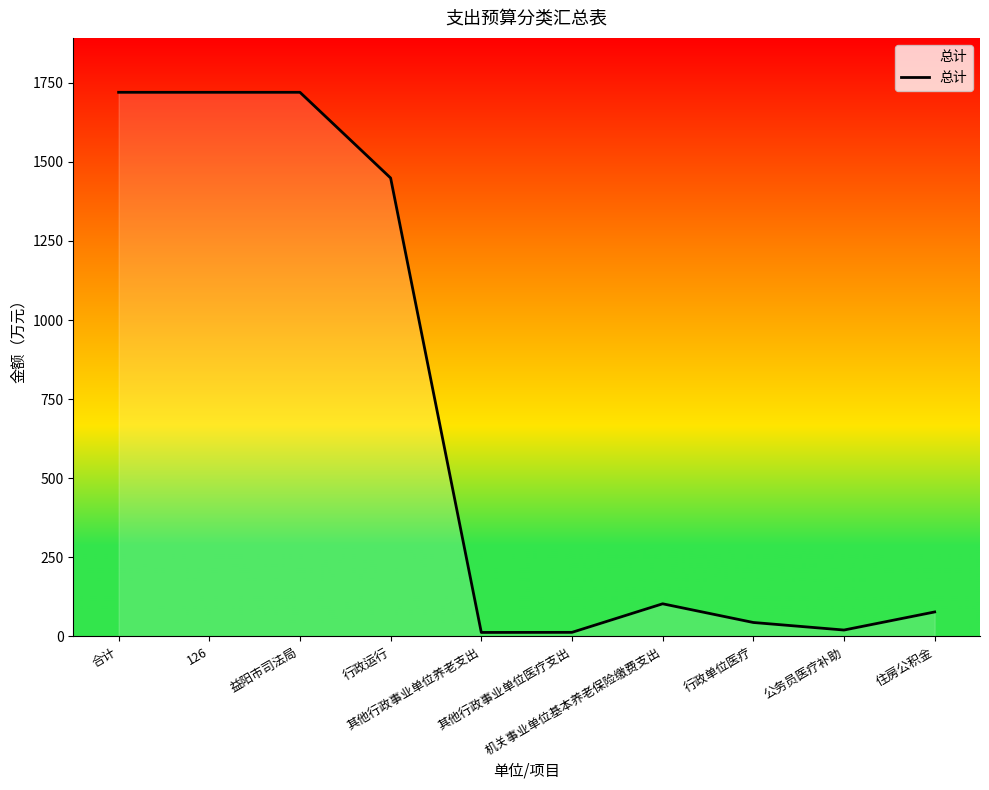

What is the maximum value shown in the chart?

1719.9